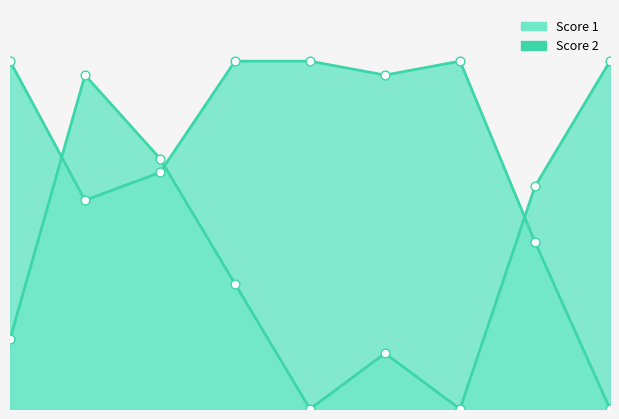

Which series has the largest Y range (max minus min)?

Score 1